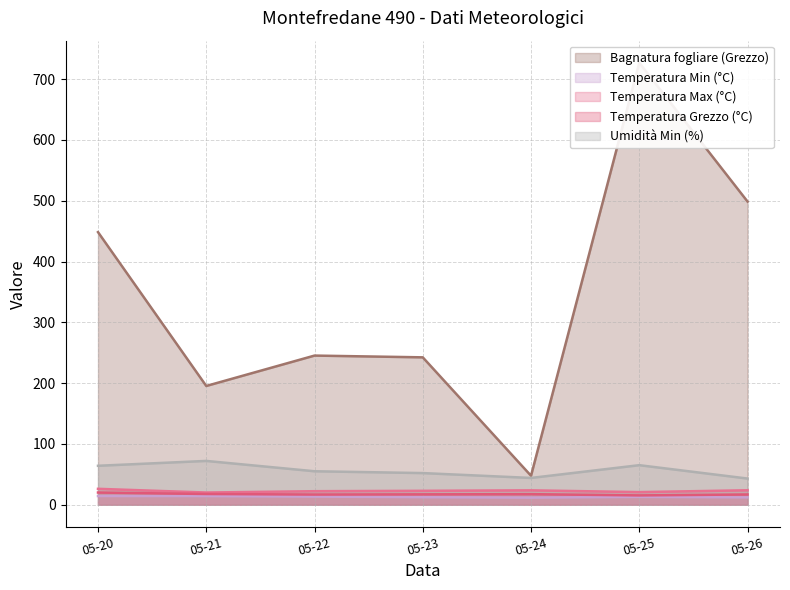

What is the sum of all Temperatura Grezzo (°C) values?

120.7